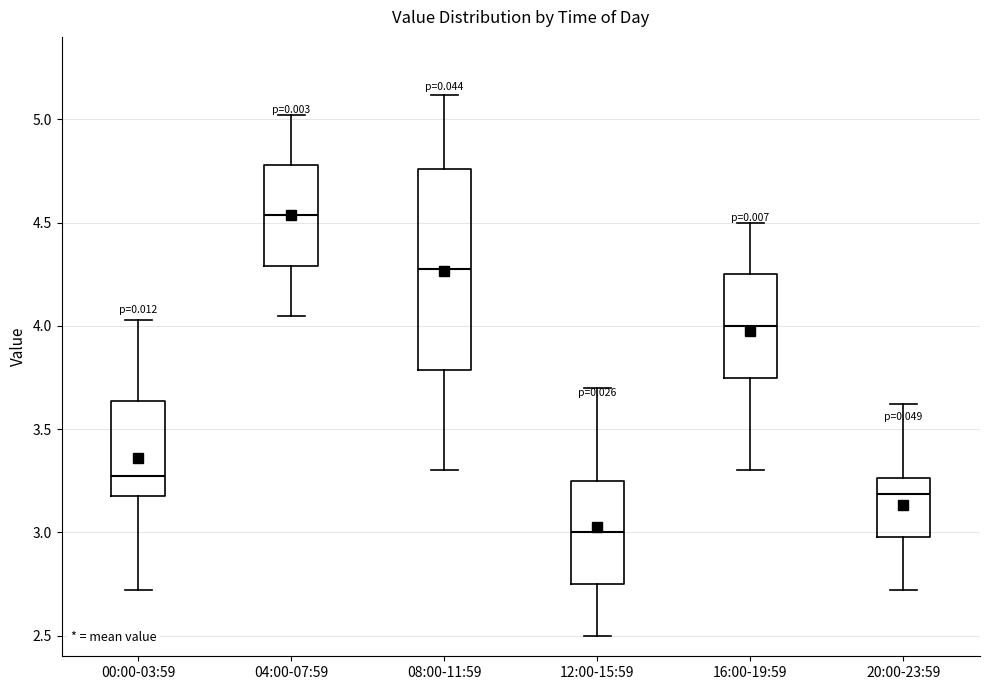

Reading left to right, transcribe this box plot: for each box, give where its median line is, the range the box spans, and where its two whiskers end, as read against the y-axis. The values are not printed on the chart, so give them approximately, as read against the axis.

00:00-03:59: median 3.30, box 3.20 to 3.65, whiskers 2.70 to 4.05
04:00-07:59: median 4.55, box 4.30 to 4.80, whiskers 4.05 to 5.00
08:00-11:59: median 4.30, box 3.80 to 4.75, whiskers 3.30 to 5.10
12:00-15:59: median 3.00, box 2.75 to 3.25, whiskers 2.50 to 3.70
16:00-19:59: median 4.00, box 3.75 to 4.25, whiskers 3.30 to 4.50
20:00-23:59: median 3.20, box 3.00 to 3.25, whiskers 2.70 to 3.60